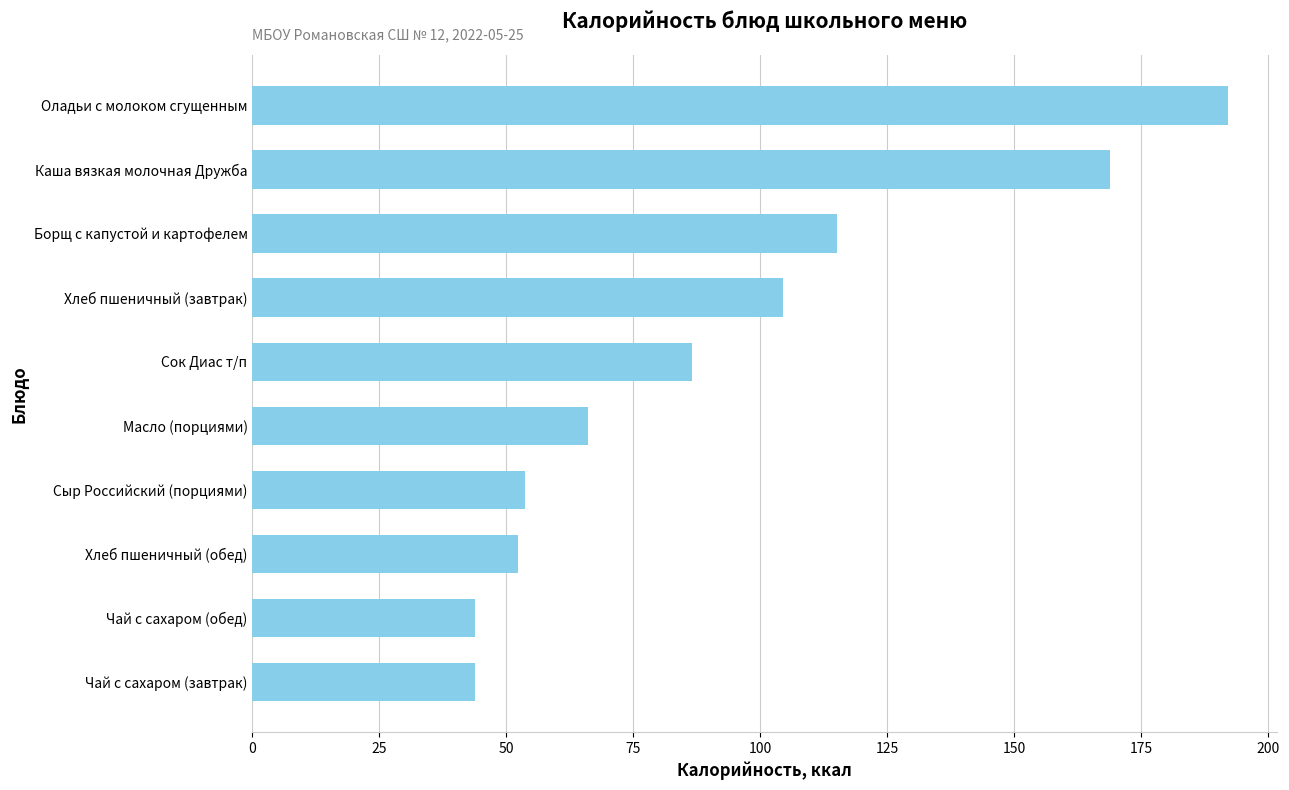

True or false: the data shows 52.2 at Хлеб пшеничный (обед).

True